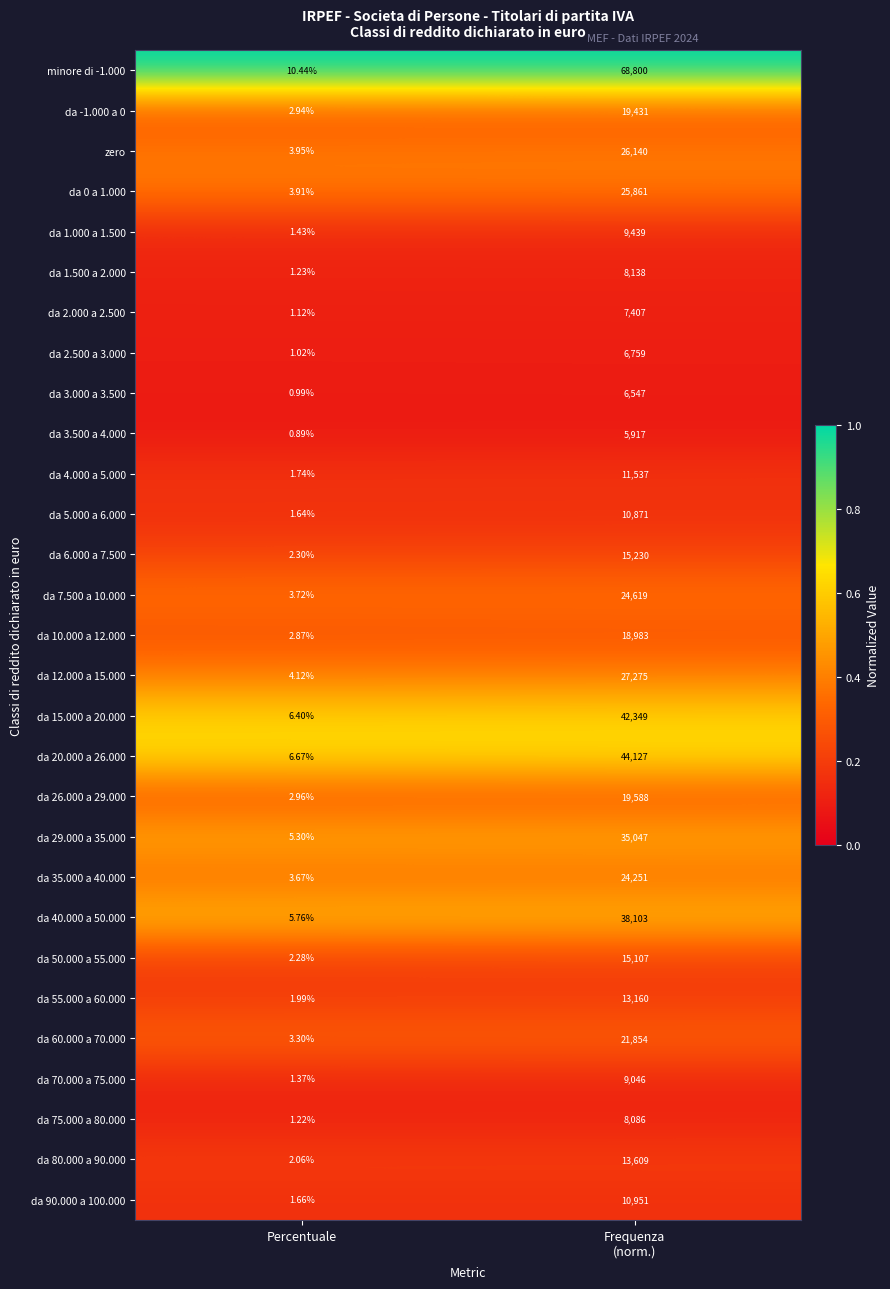

Where is zero nearest to the value 13071?

Percentuale